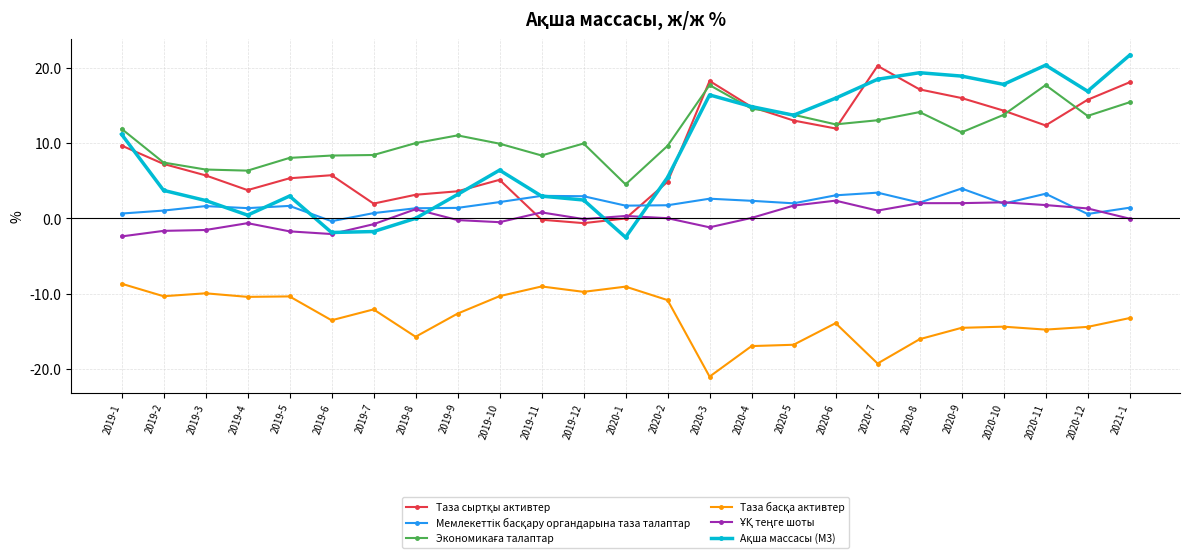

What is the minimum value shown in the chart?

-21.0